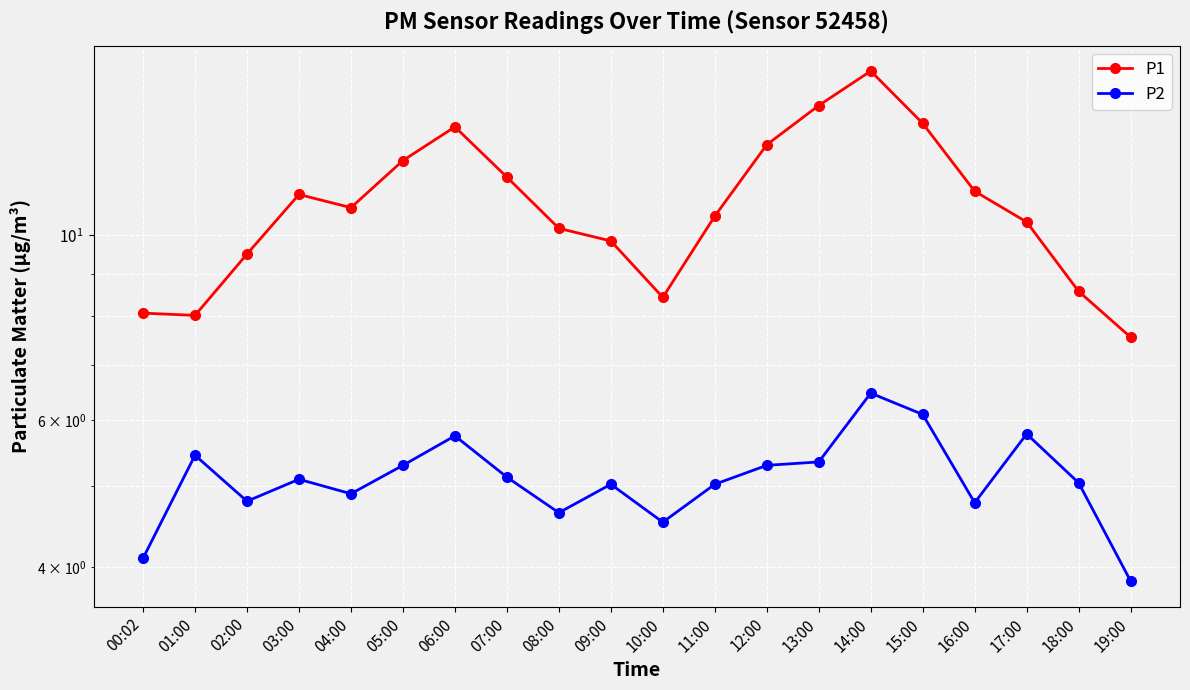

Where is the first local maximum for P1?

03:00